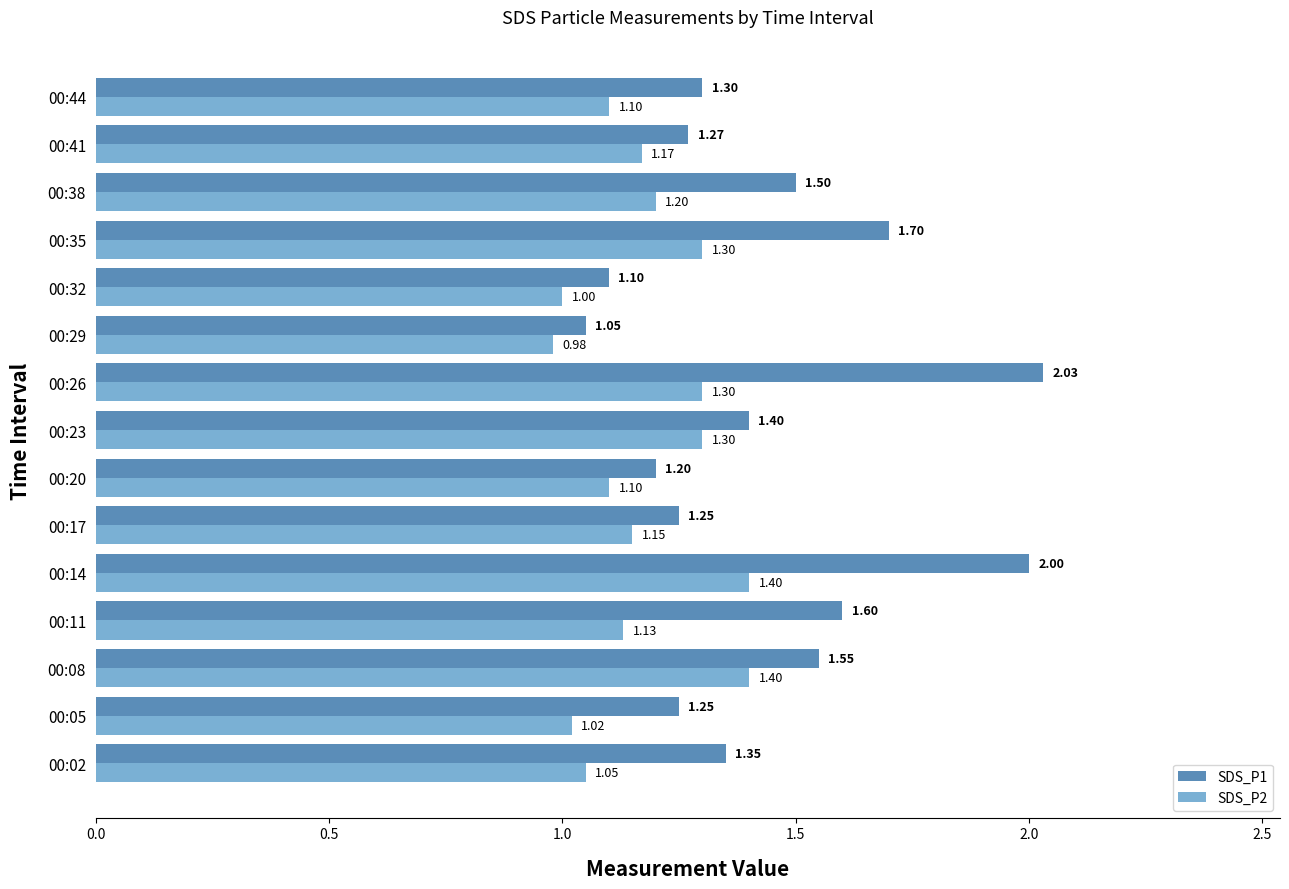

Is the value of SDS_P1 at 00:17 greater than the value of SDS_P2 at 00:02?

Yes